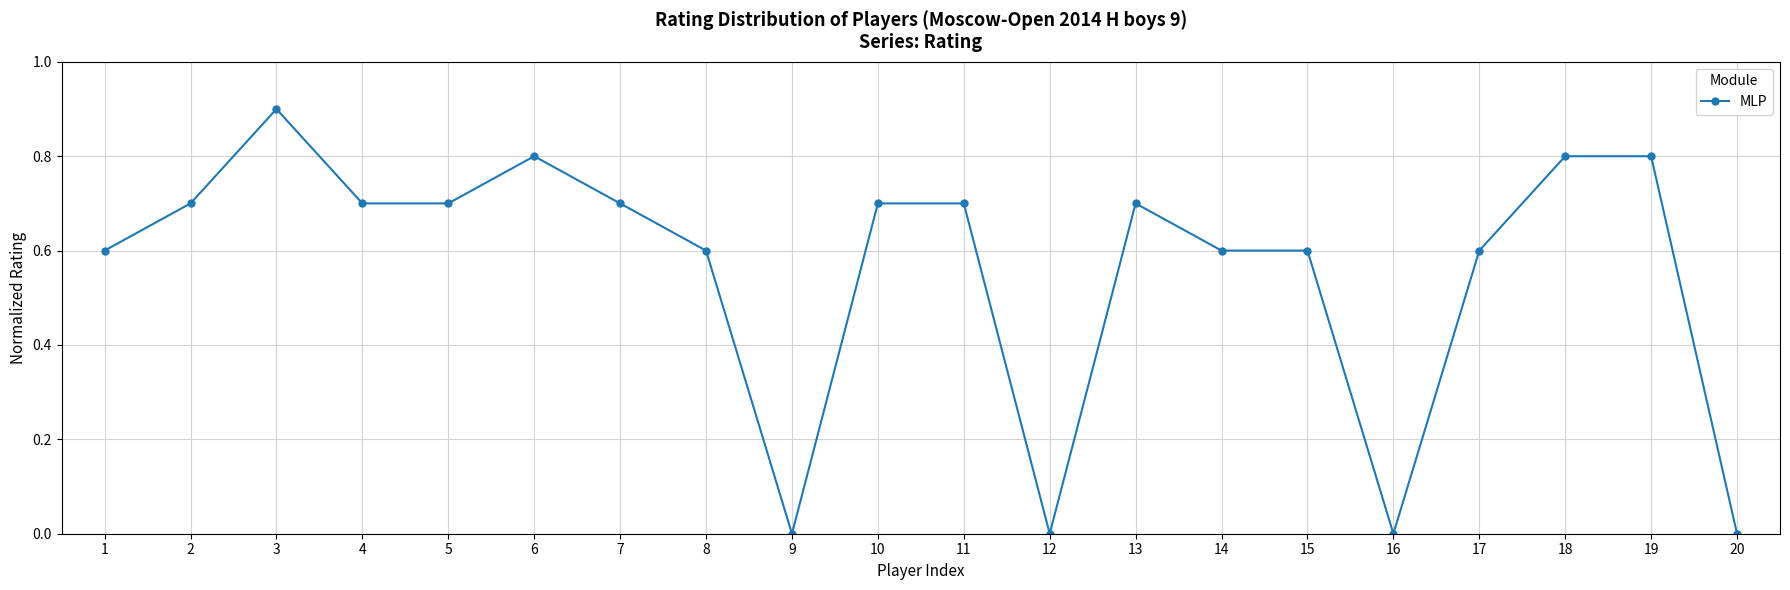

Where is the first local maximum?

3